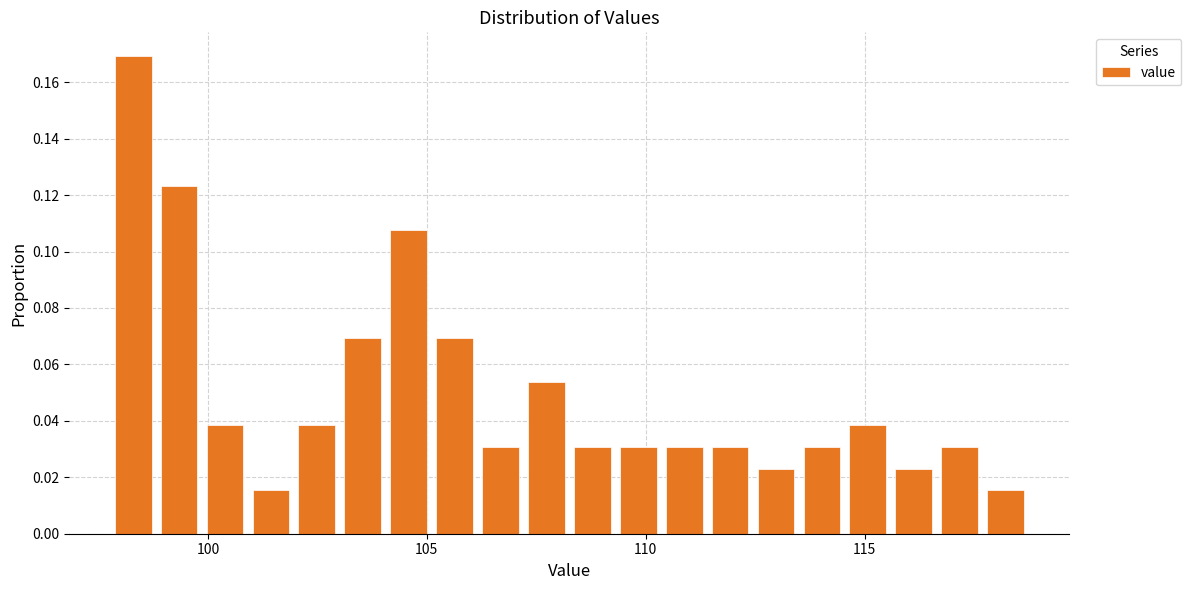

Read against the x-axis, roughly where is the centre of the tallest bar?

98.5